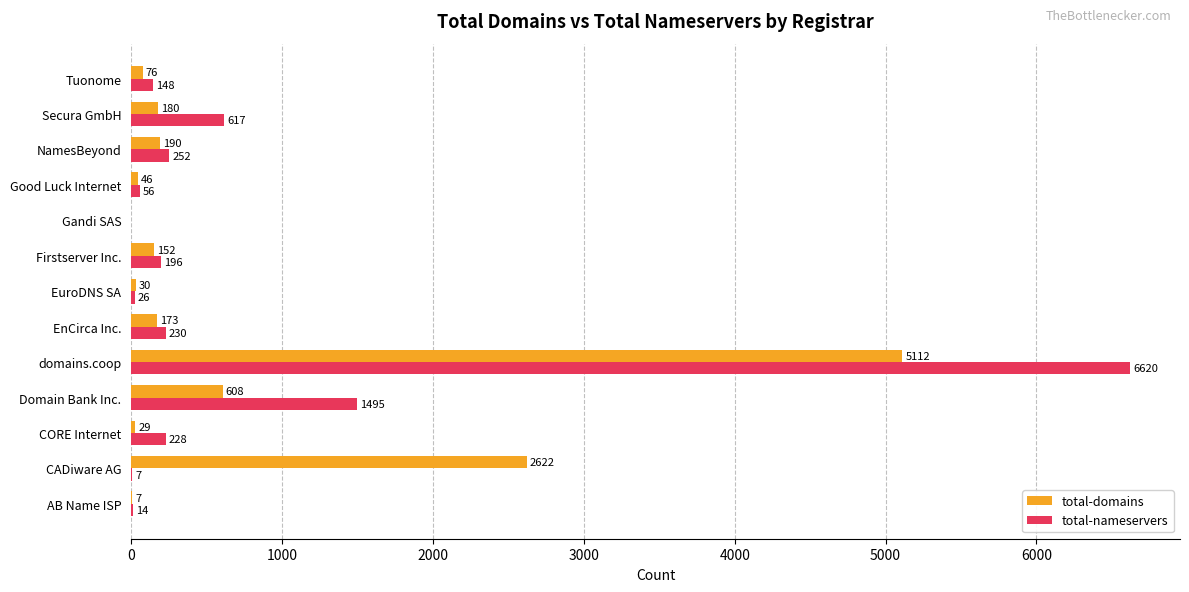

Which series changed the most between Domain Bank Inc. and Tuonome?

total-nameservers